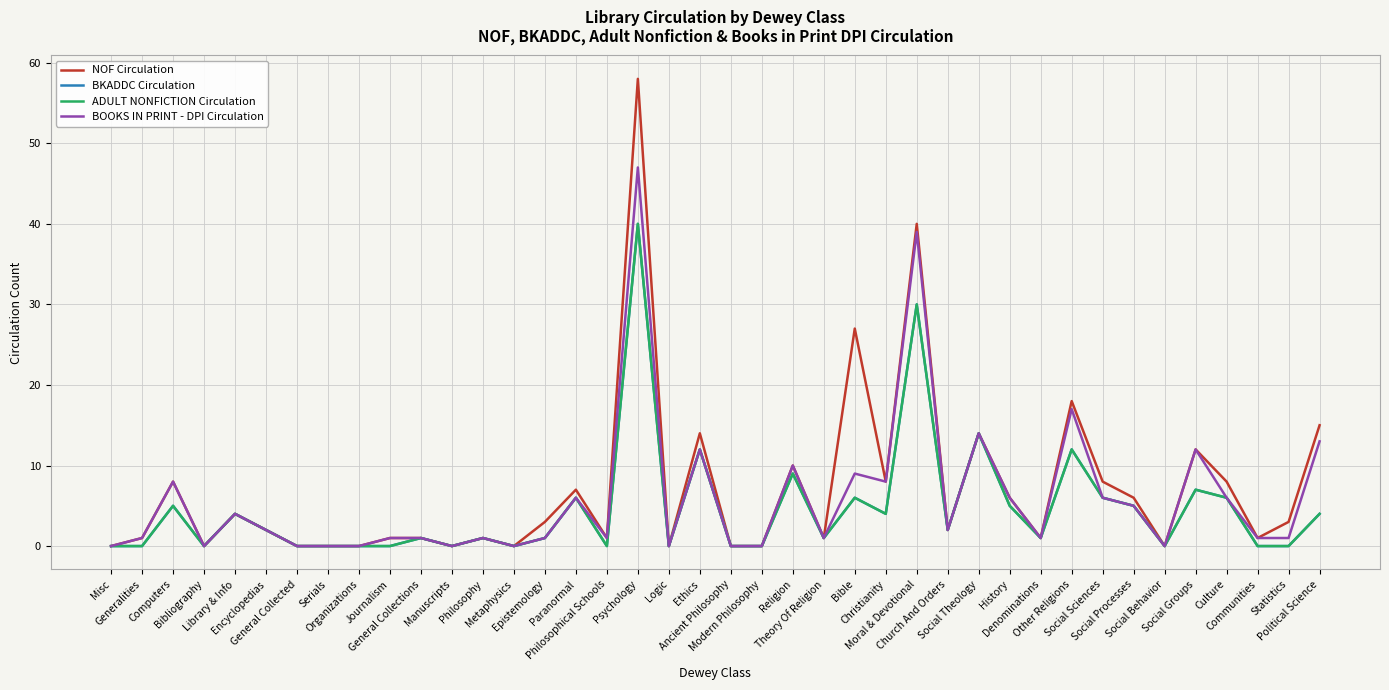

Does the chart have visible grid lines?

Yes